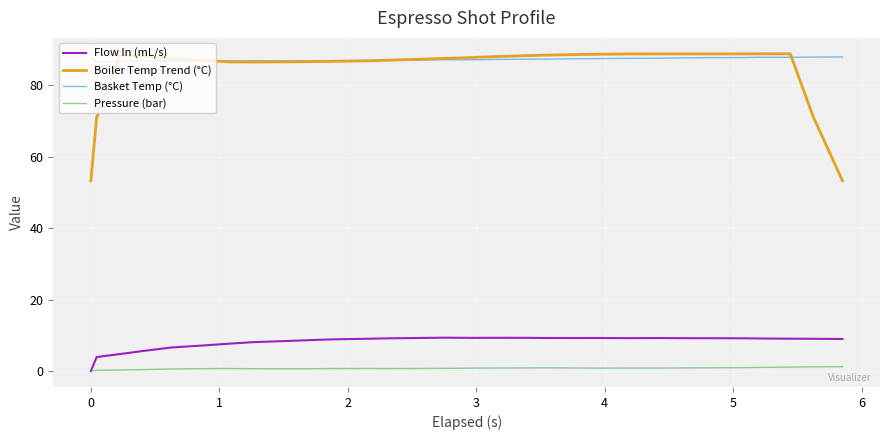

Which series has the widest spread of values?

Boiler Temp Trend (°C)